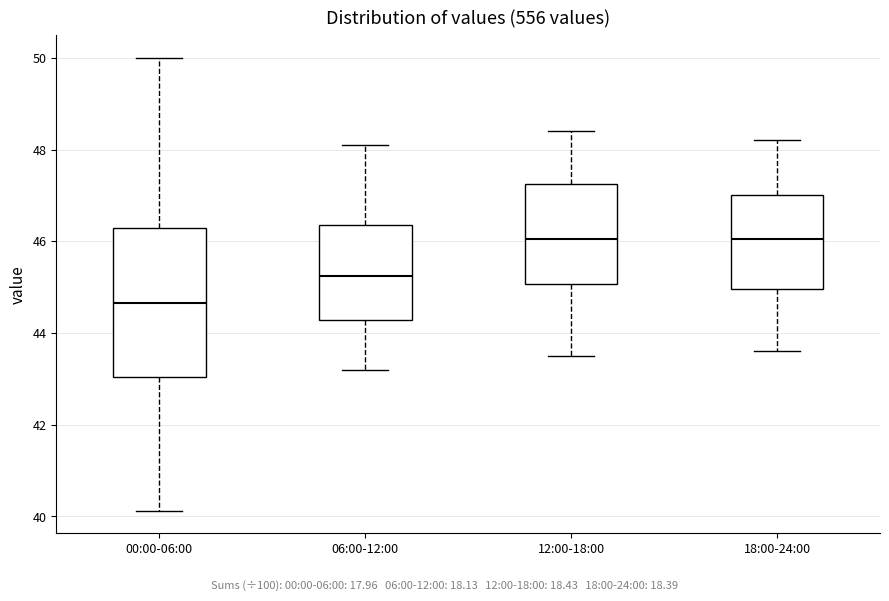

Where is the upper edge of the box for 12:00-18:00 on the y-axis? The values are not printed on the chart, so give them approximately, as read against the axis.

47.2